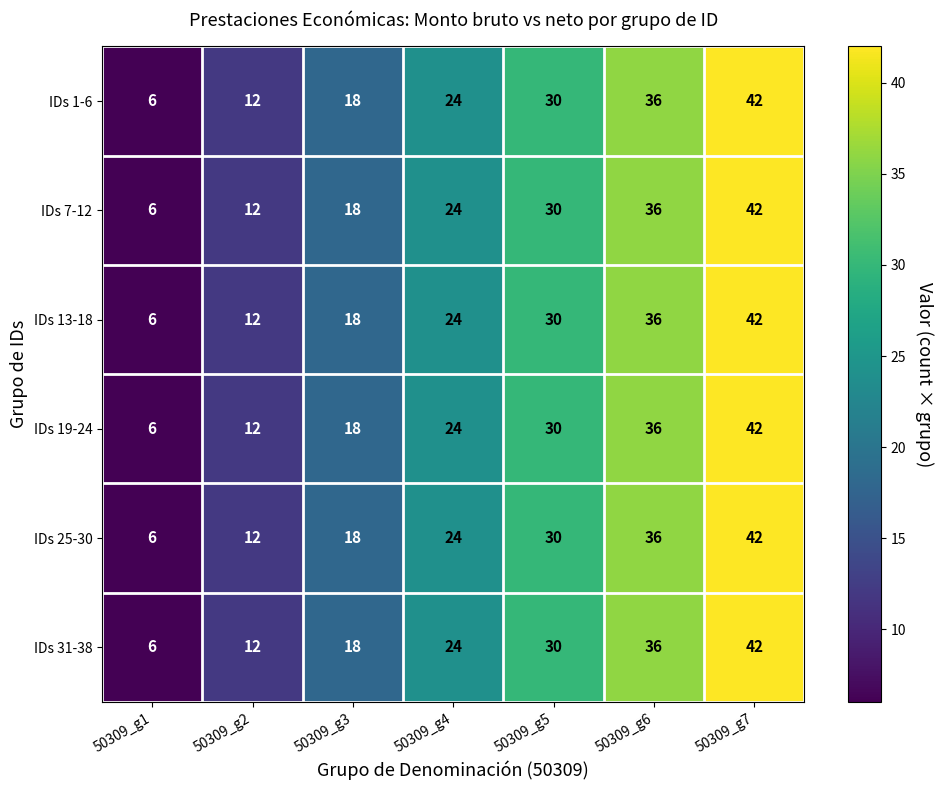

What is the total value across all series at 50309_g1?

36